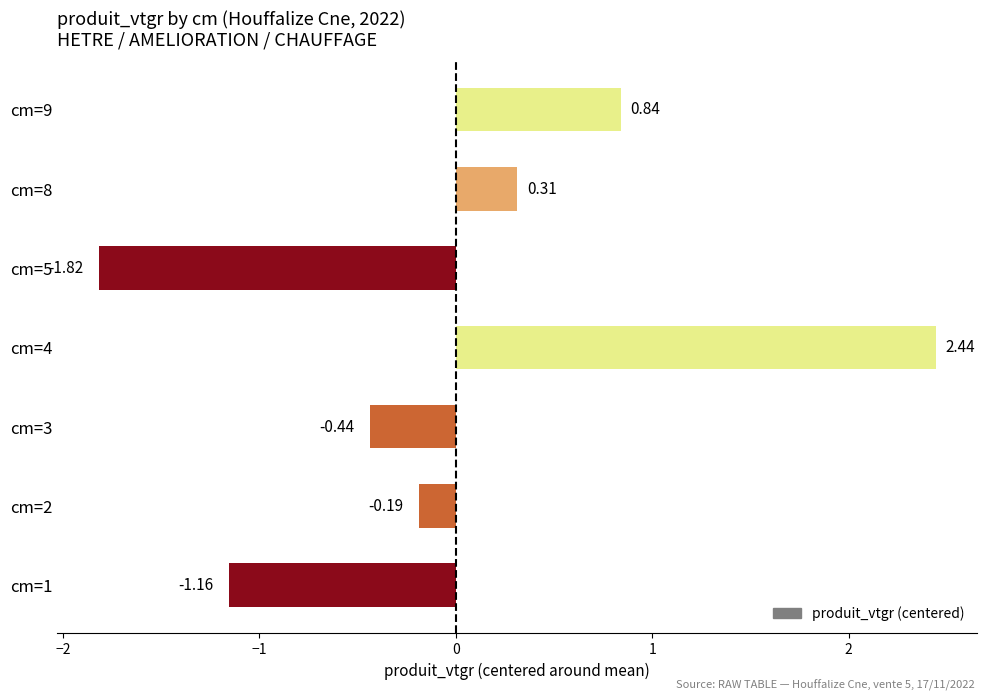

What is the difference between the values at cm=9 and cm=4?

1.6